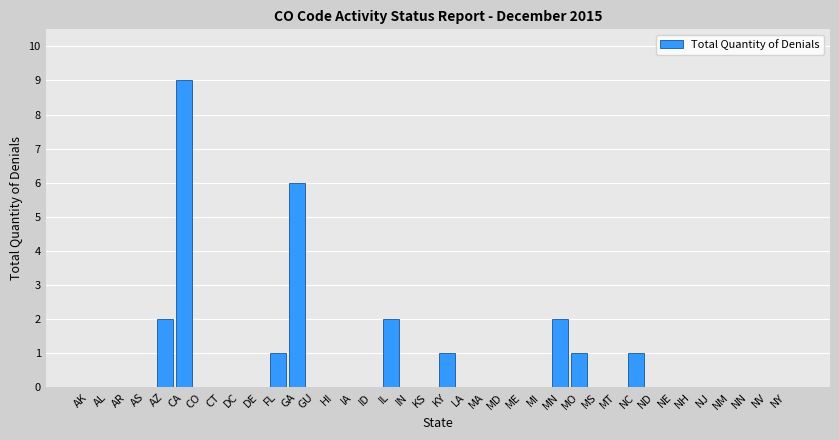

Between NH and MN, which is larger?

MN